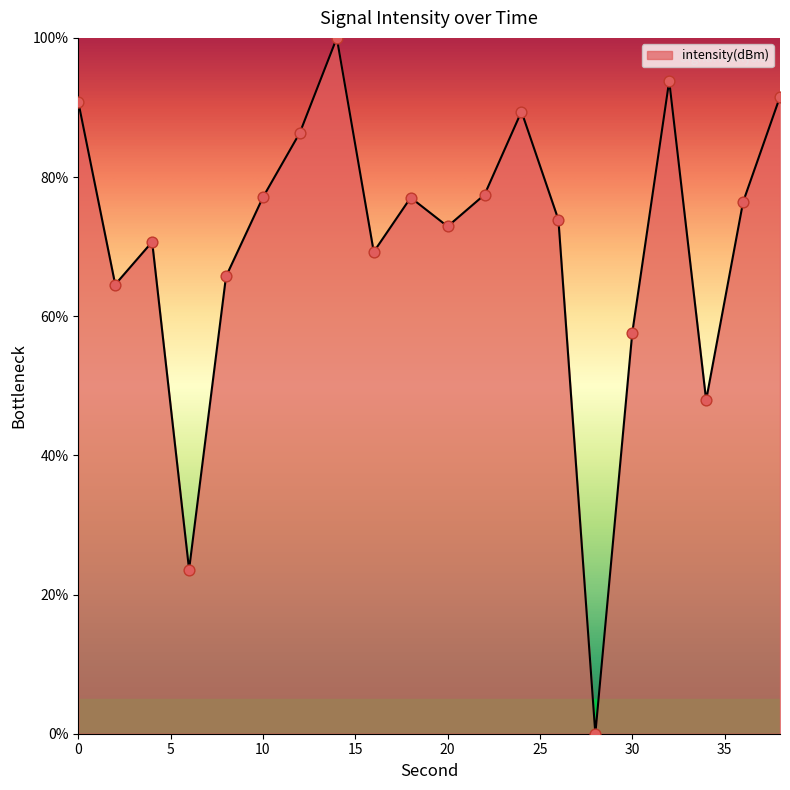

What is the greatest value displayed?

100.0